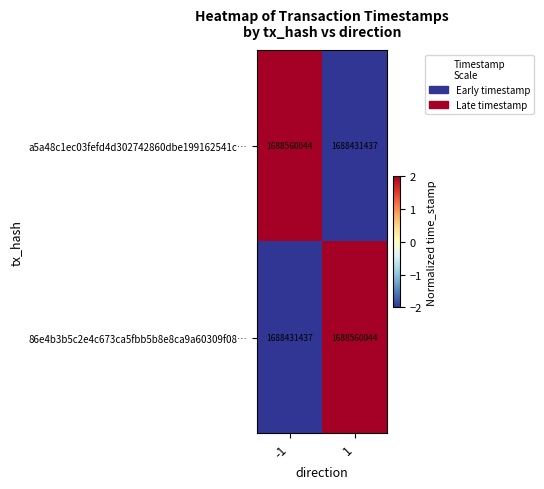

What is the difference between the highest and lowest values at 1?

128607